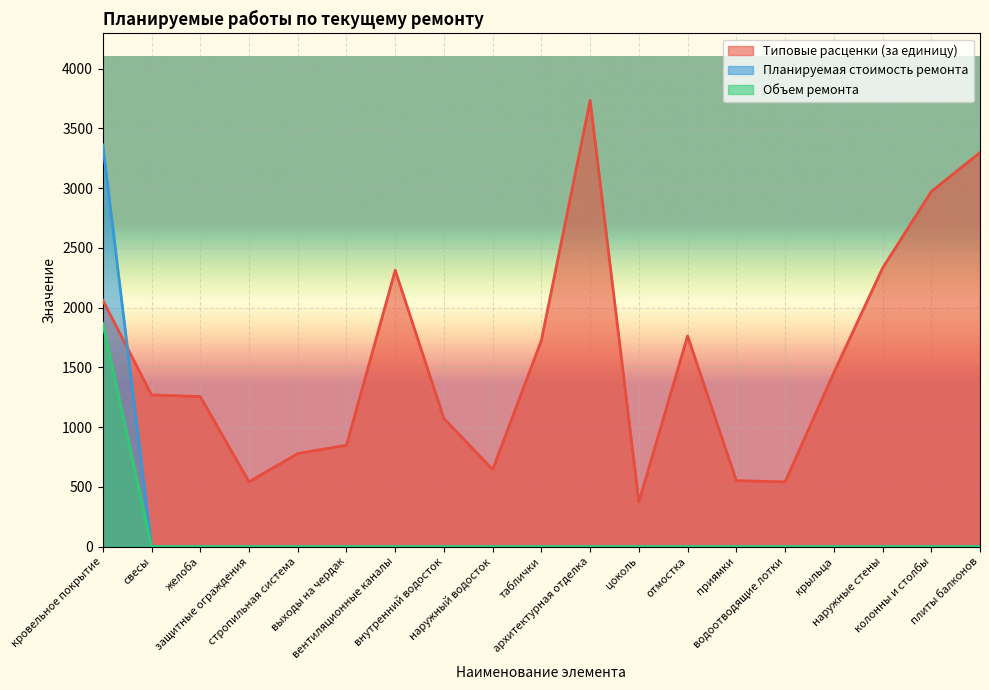

What is the difference between the highest and lowest values at таблички?

1727.4